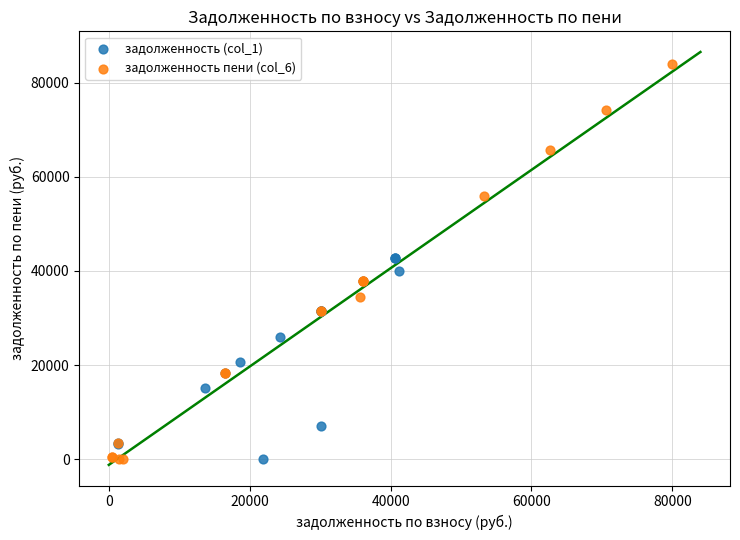

Which series reaches the maximum Y coordinate?

задолженность пени (col_6)